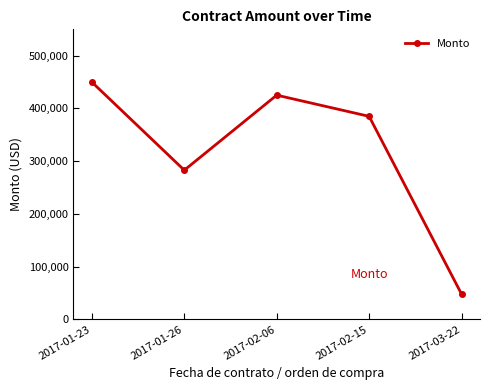

At which category does the data reach its first local valley?

2017-01-26